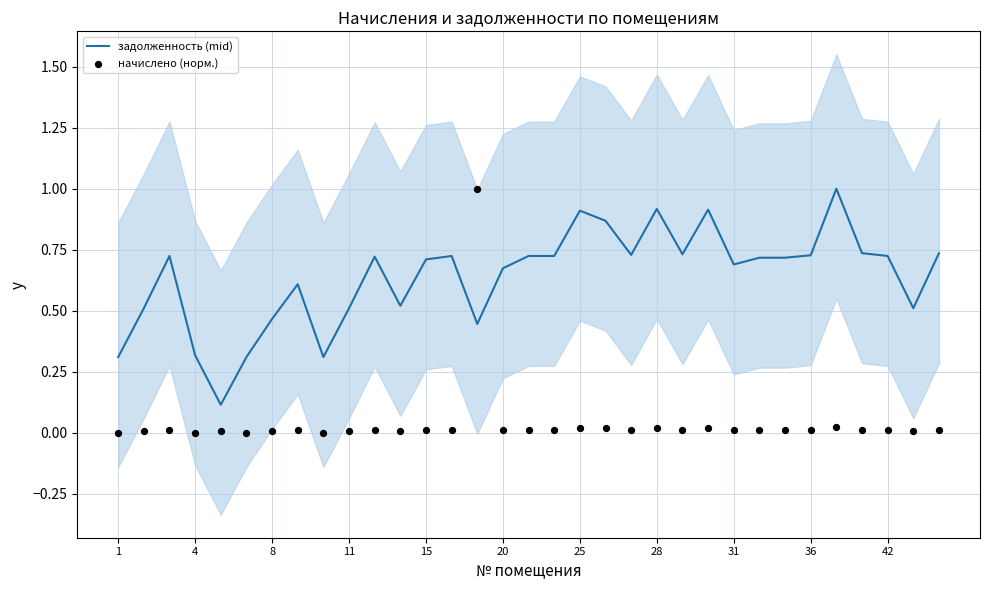

Which series reaches the maximum Y coordinate?

задолженность (mid)